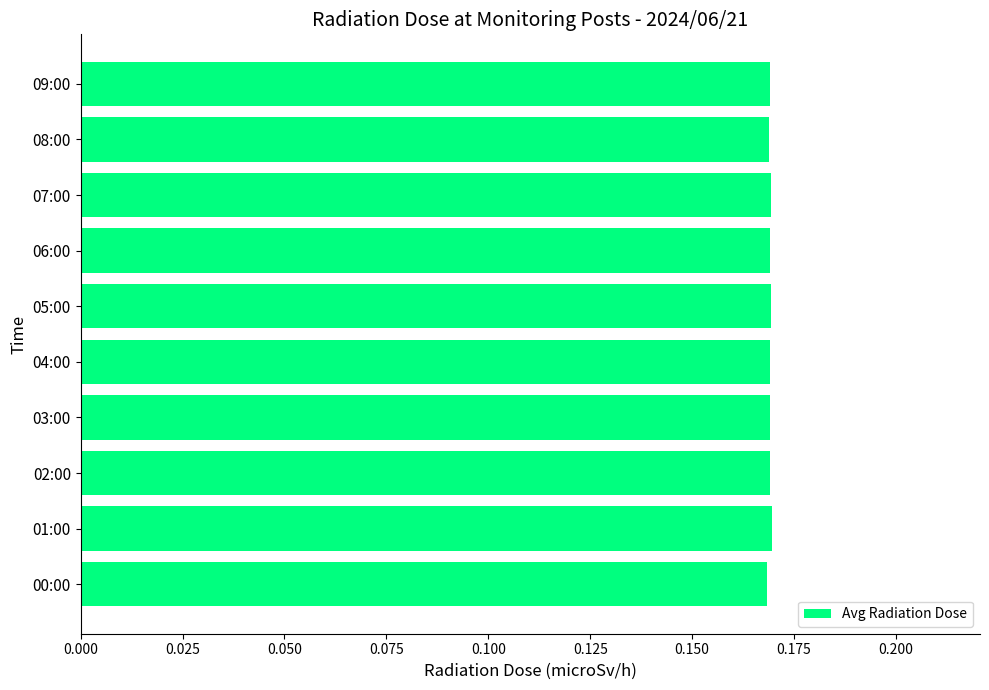

The value at 06:00 is 0.3. True or false?

False